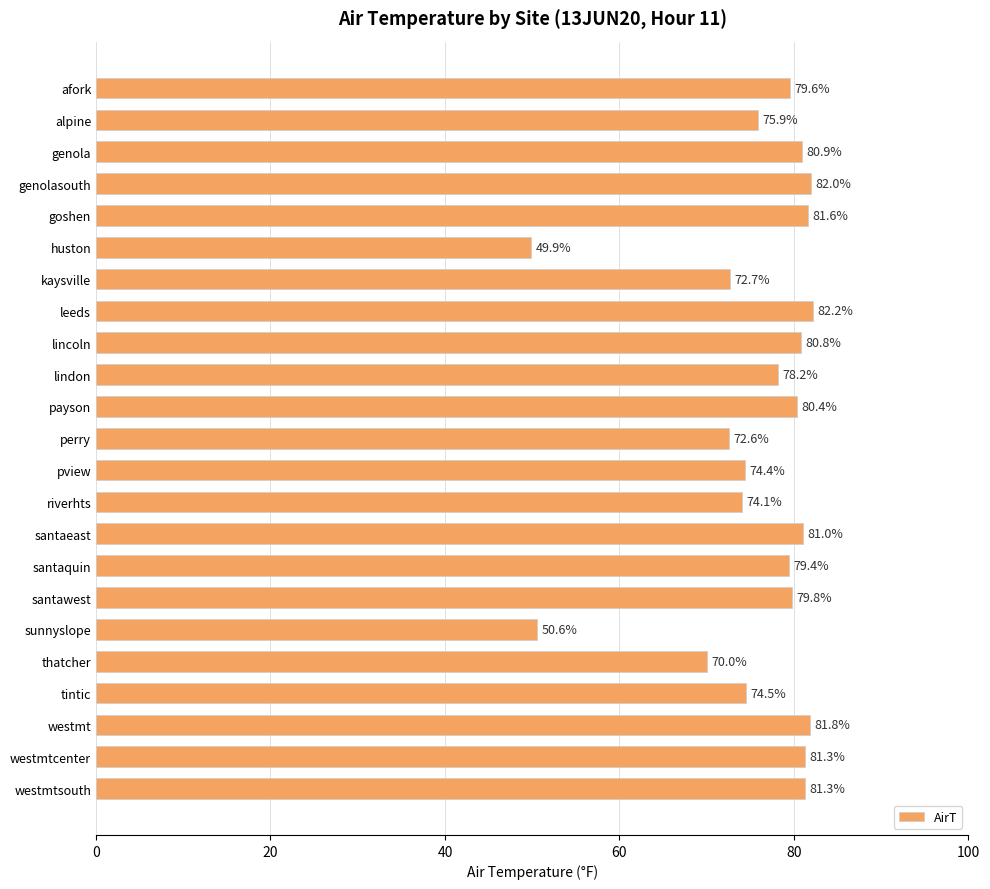

How many data points are above 79?

13